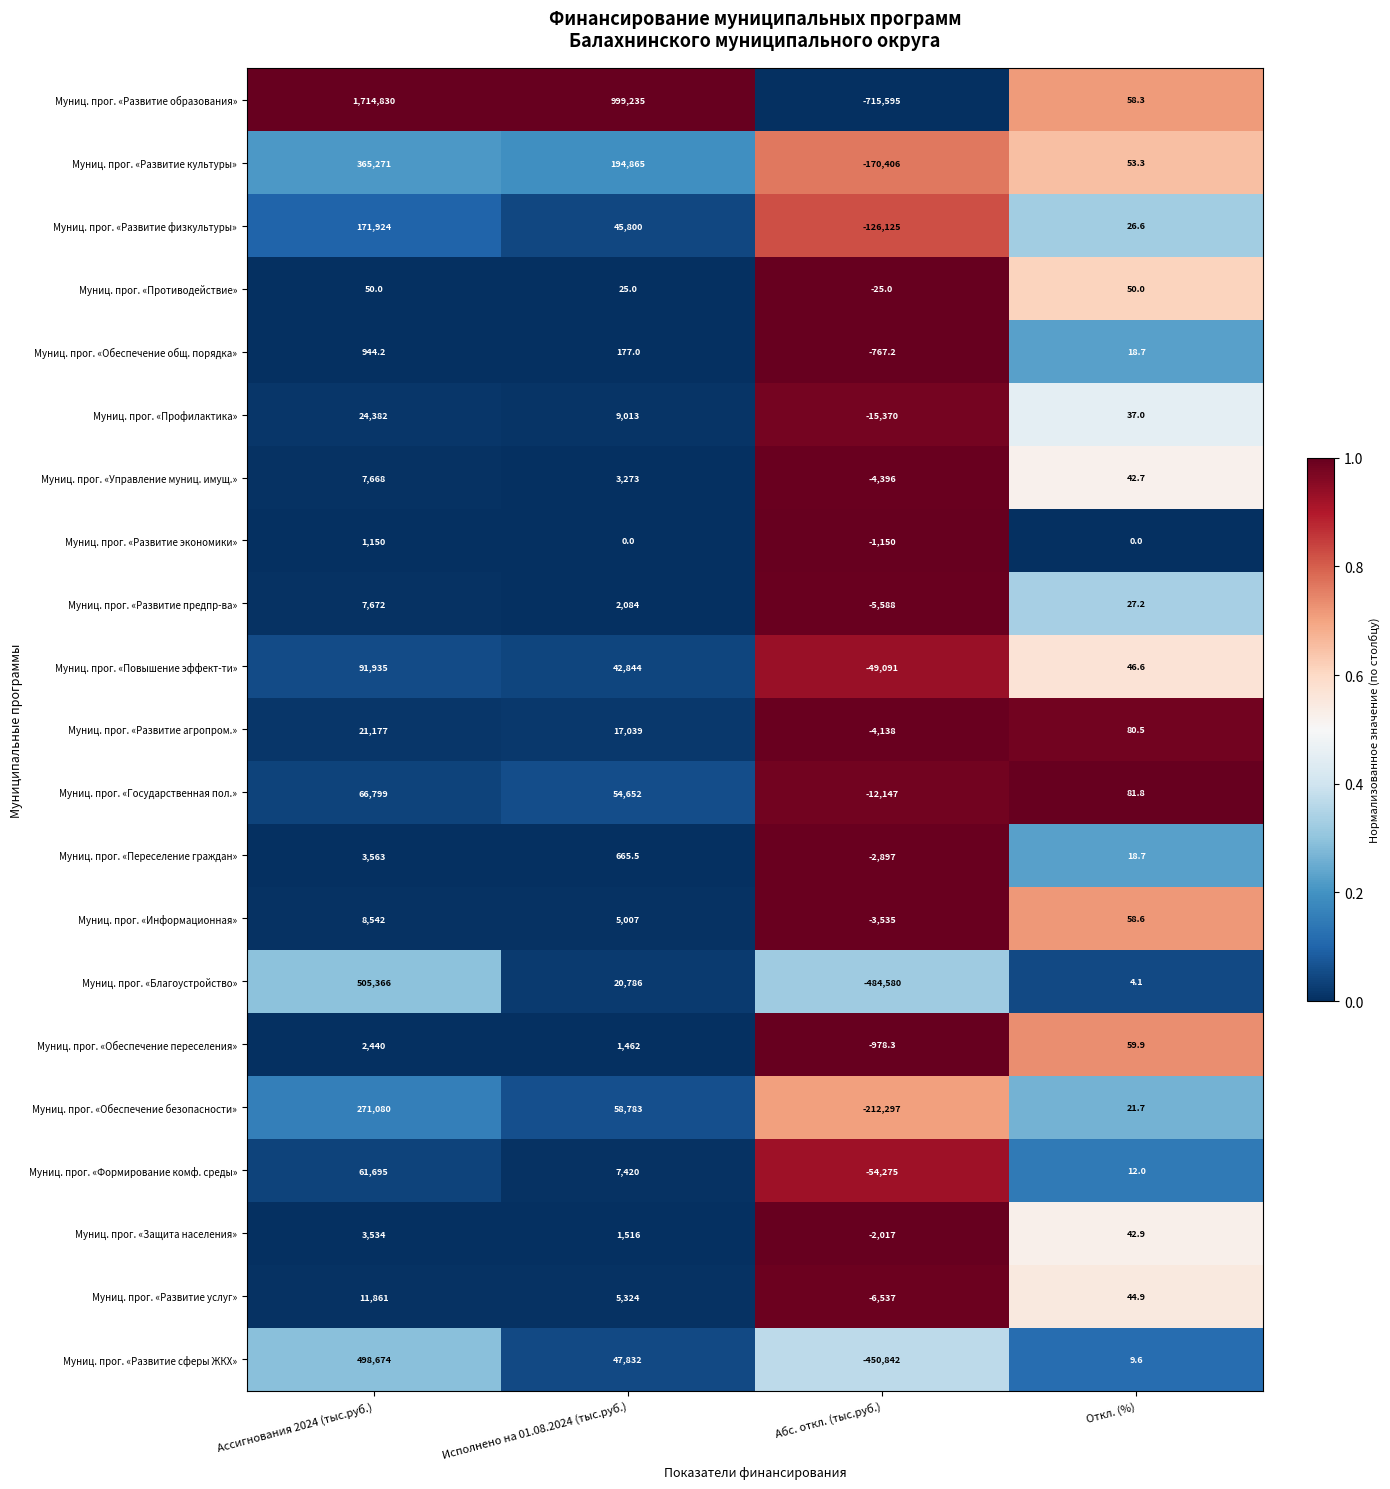

True or false: Муниц. прог. «Формирование комф. среды» has a value of 16.2 at Откл. (%).

False